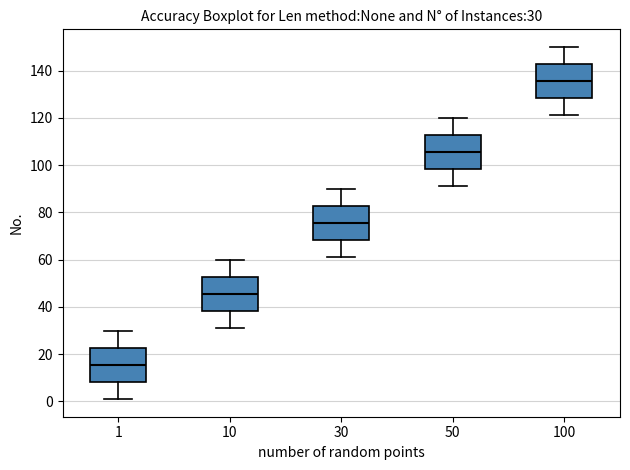

Which box has the highest median line?

100